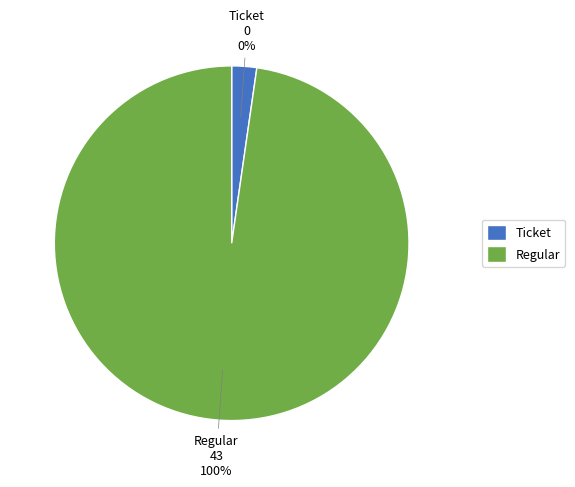

The Regular slice represents 100% of the pie. True or false?

True